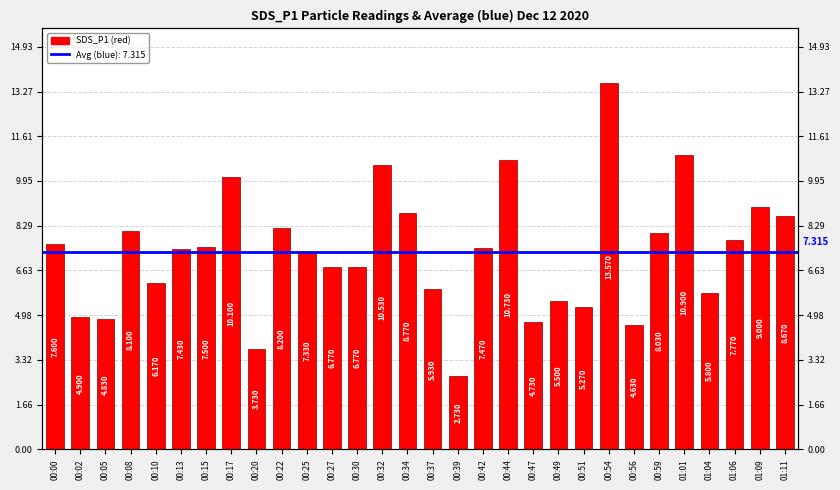

Rank the categories by value from lowest to highest.

00:39, 00:20, 00:56, 00:47, 00:05, 00:02, 00:51, 00:49, 01:04, 00:37, 00:10, 00:27, 00:30, 00:25, 00:13, 00:42, 00:15, 00:00, 01:06, 00:59, 00:08, 00:22, 01:11, 00:34, 01:09, 00:17, 00:32, 00:44, 01:01, 00:54